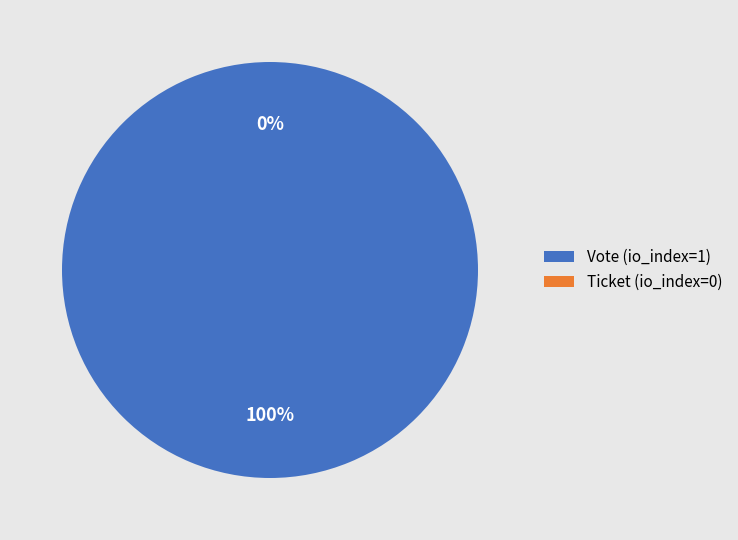

Which category has the smallest portion of the pie?

Ticket (io_index=0)